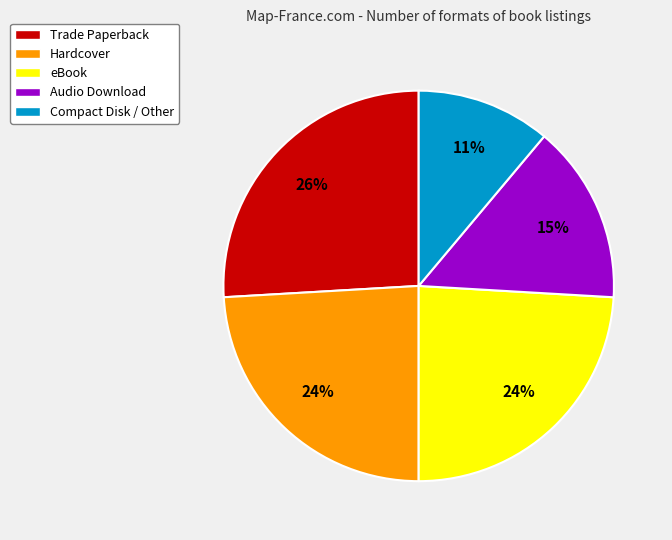

True or false: Audio Download accounts for 15% of the total.

True